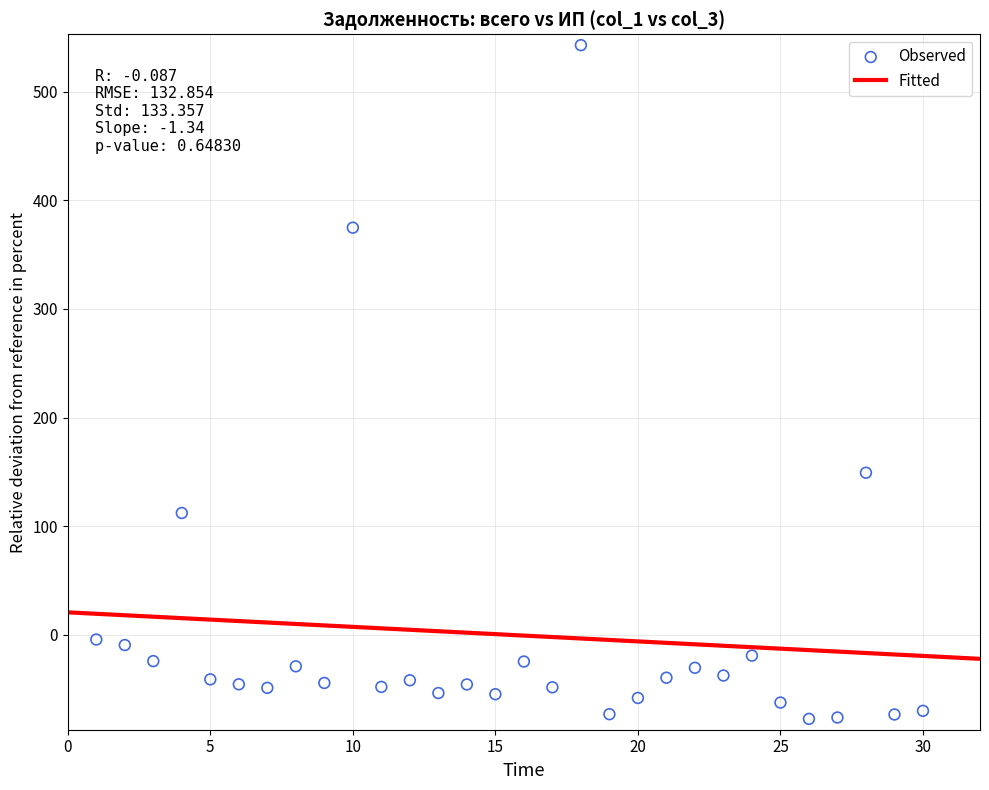

What Y value in the scatter plot is closest to 232?

149.2